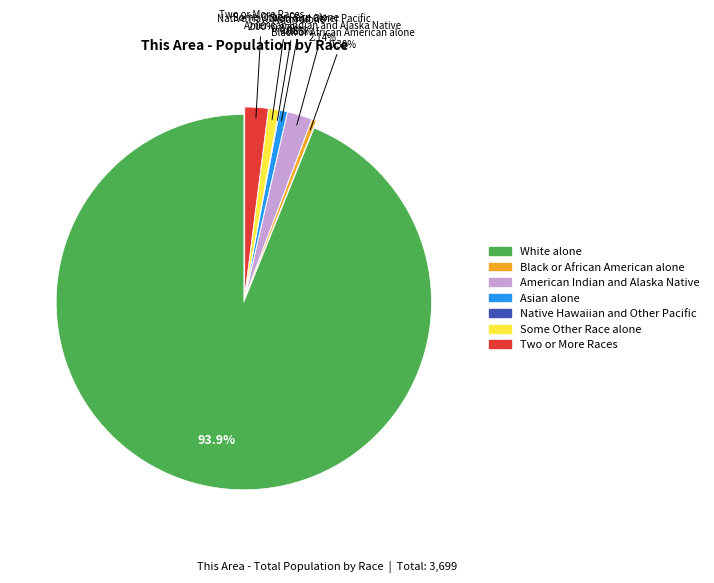

What is the largest slice in the pie chart?

White alone